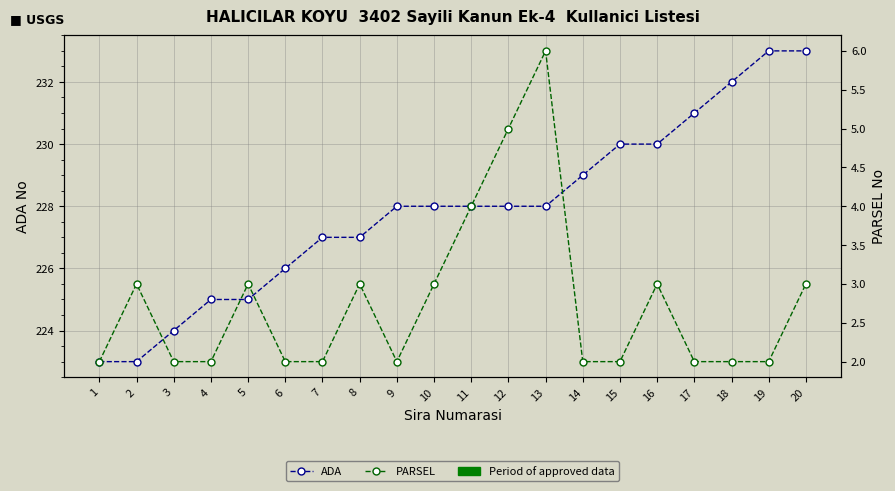

What is the total value across all series at 20?

236